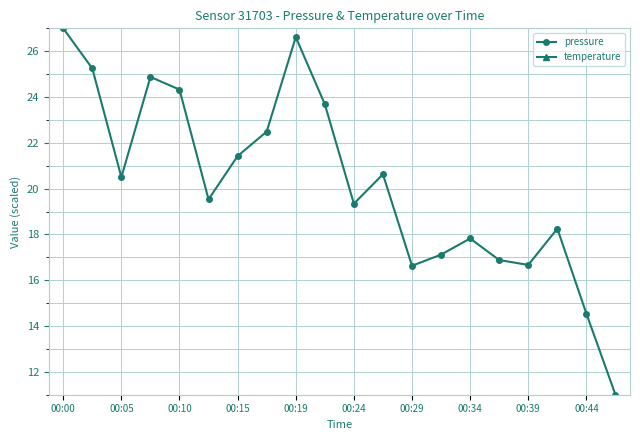

What are all the series names shown in the legend?

pressure, temperature